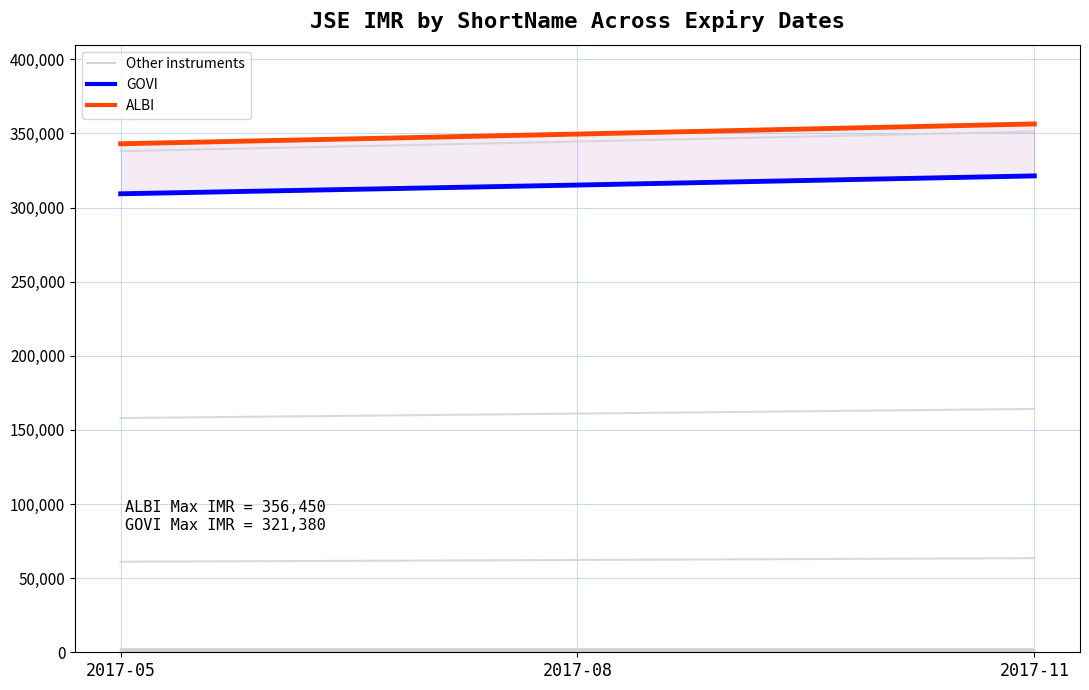

The value of DAUS at 2017-11 is 1370. True or false?

True